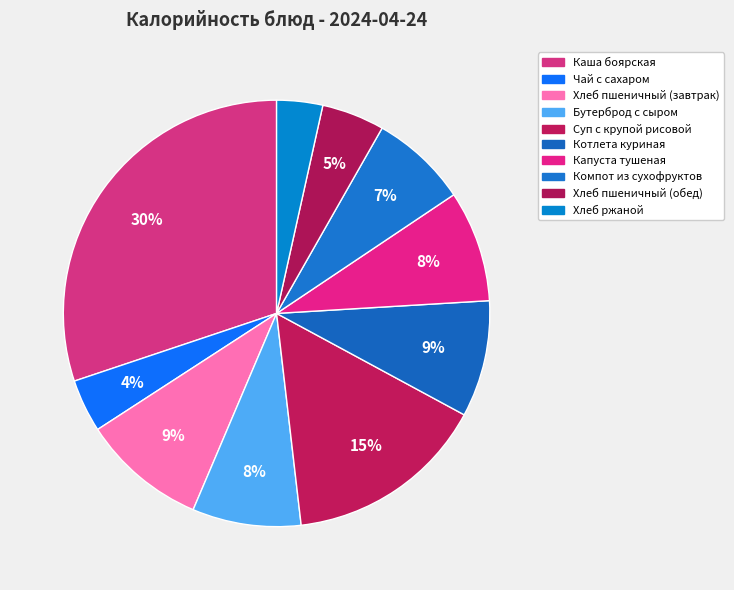

Does Компот из сухофруктов represent more than half of the total?

No